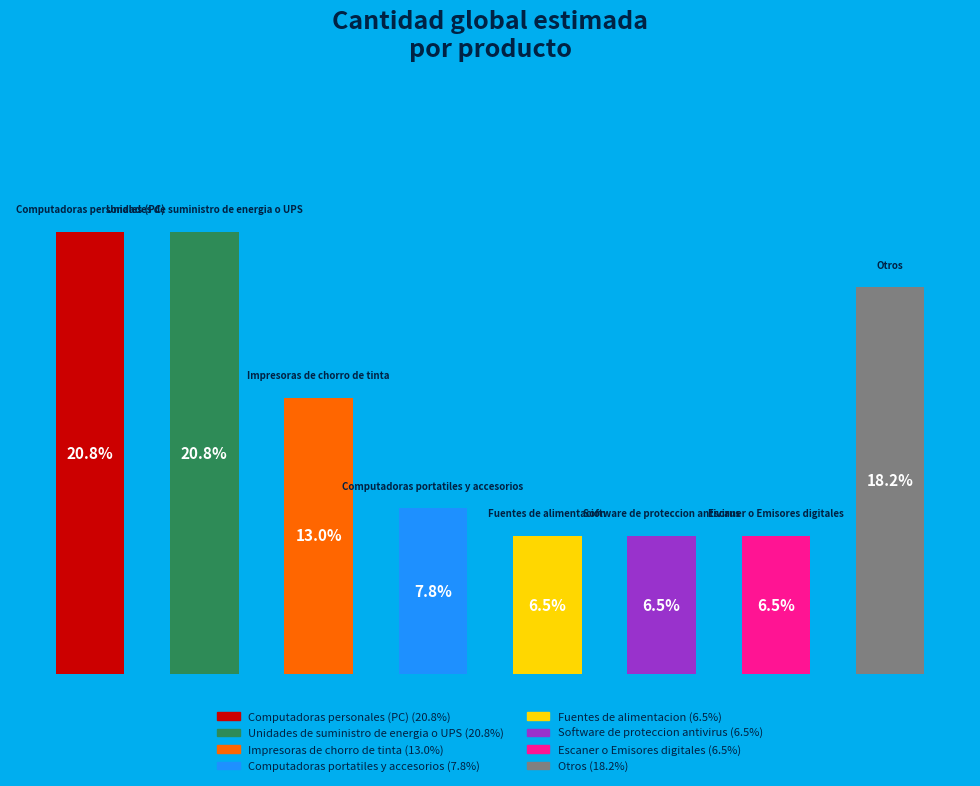

Does the chart contain any negative values?

No